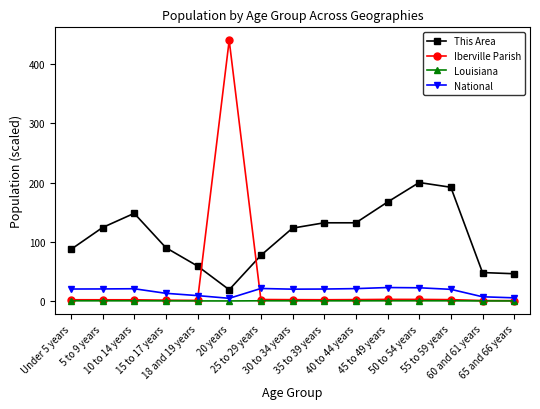

What is the difference between the This Area values at 30 to 34 years and 60 and 61 years?

75.0